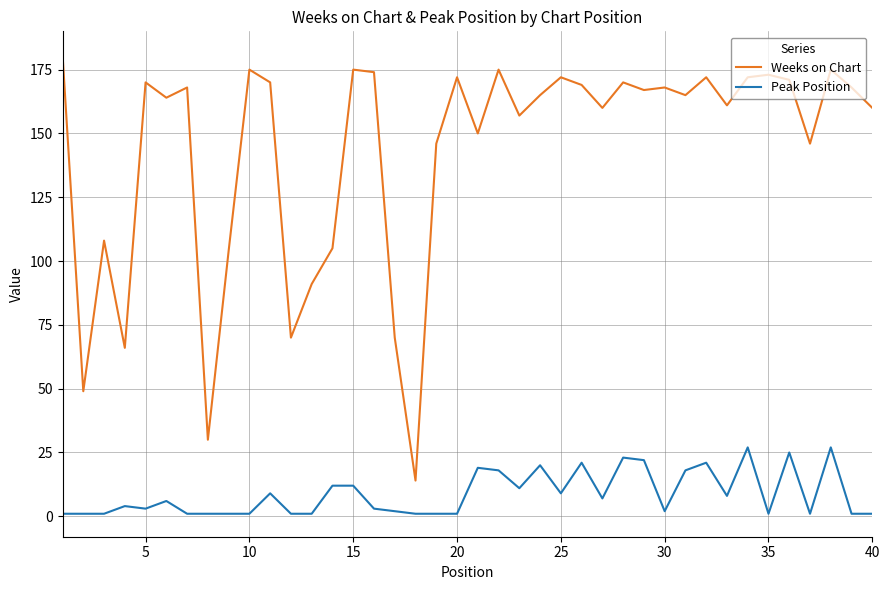

What is the average value of the Weeks on Chart series?

143